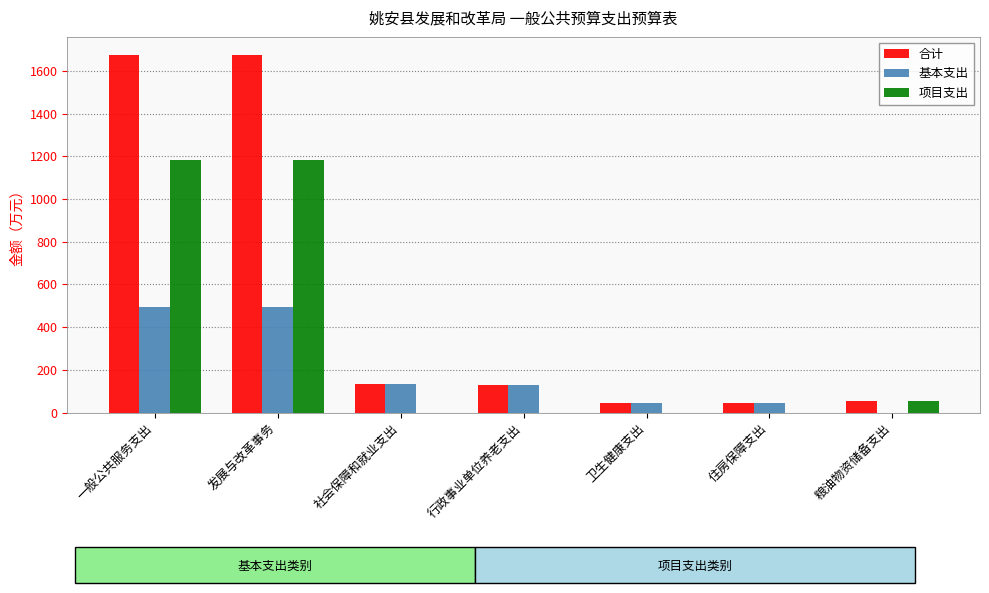

What is the approximate value of 项目支出 at 一般公共服务支出?

1182.2